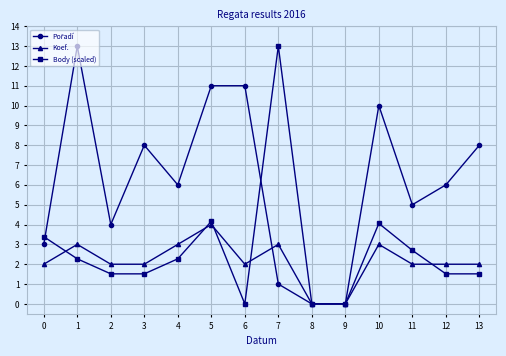

Does the chart have visible grid lines?

Yes